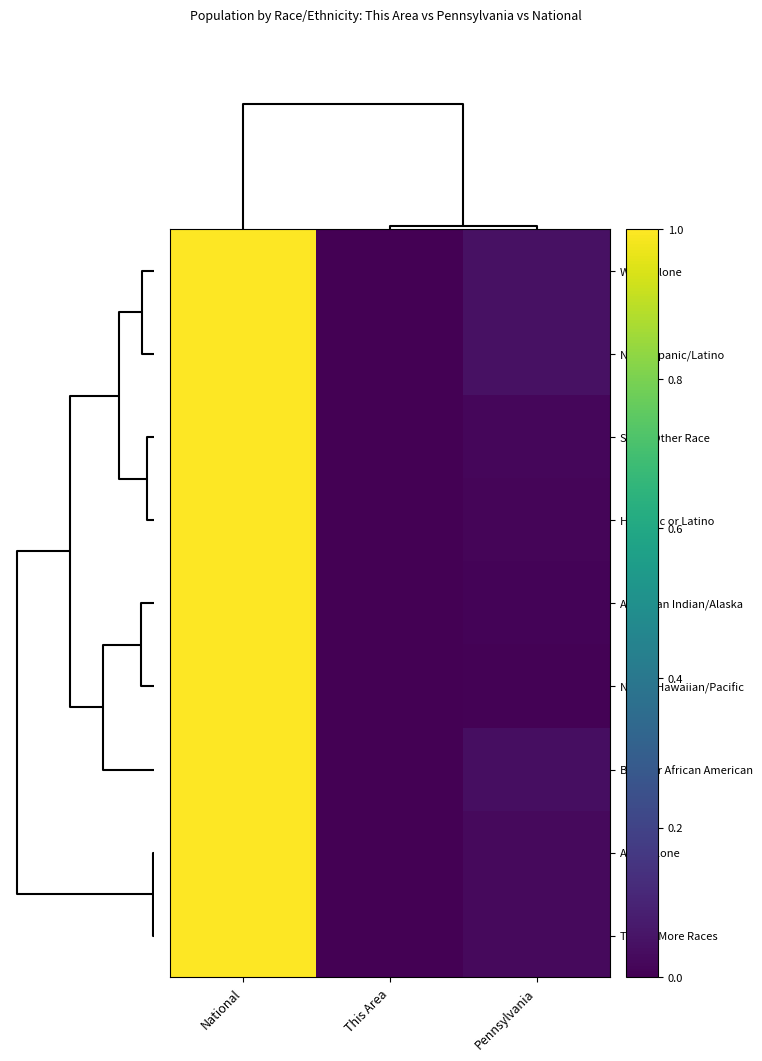

How many data points does each series have?

3